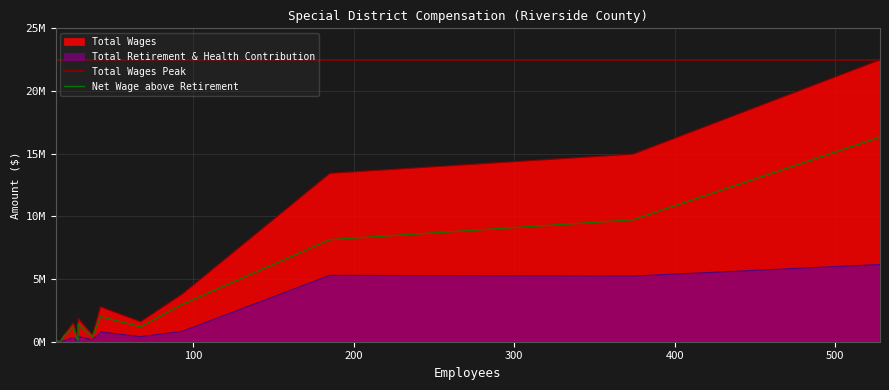

True or false: Total Retirement & Health Contribution and Total Wages intersect in this chart.

False